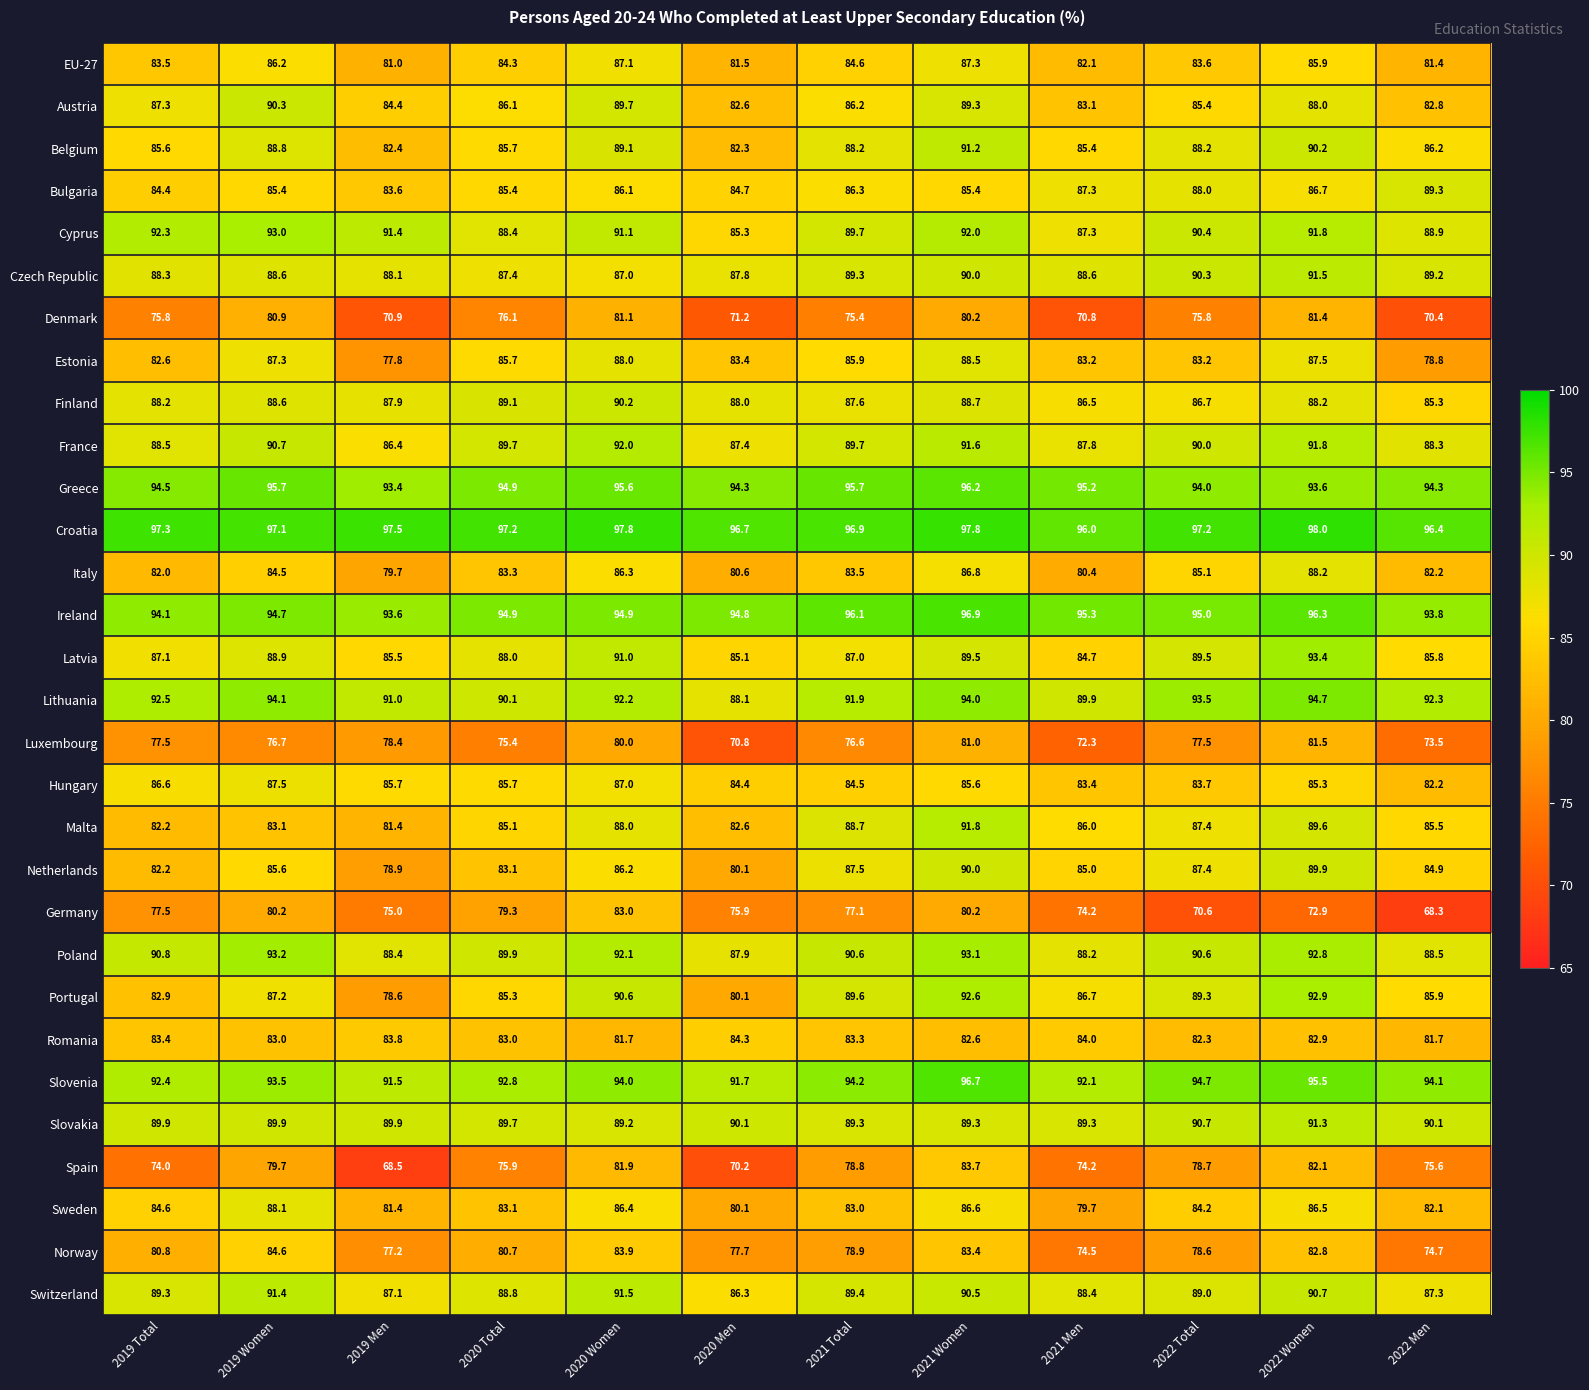

Which series has the largest total across all categories?

Croatia